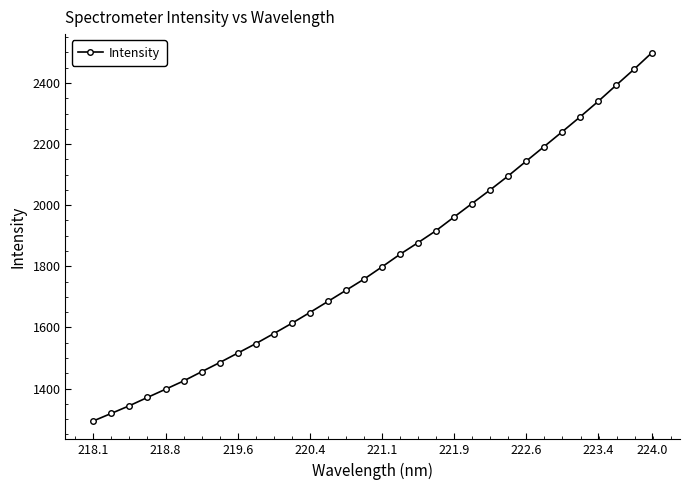

What is the difference between the maximum and minimum values?

1205.7